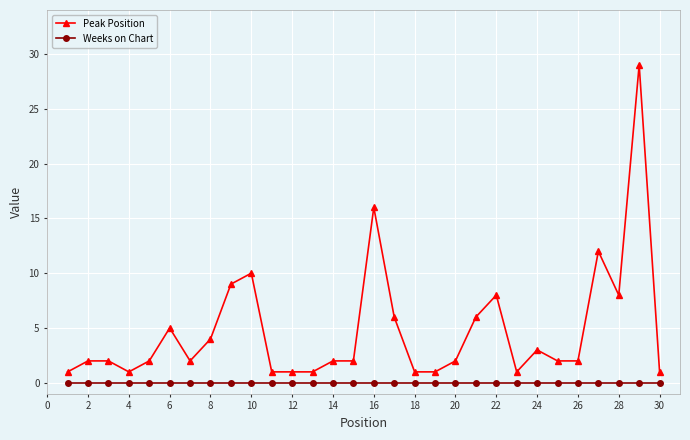

Count the number of categories in the chart.

30